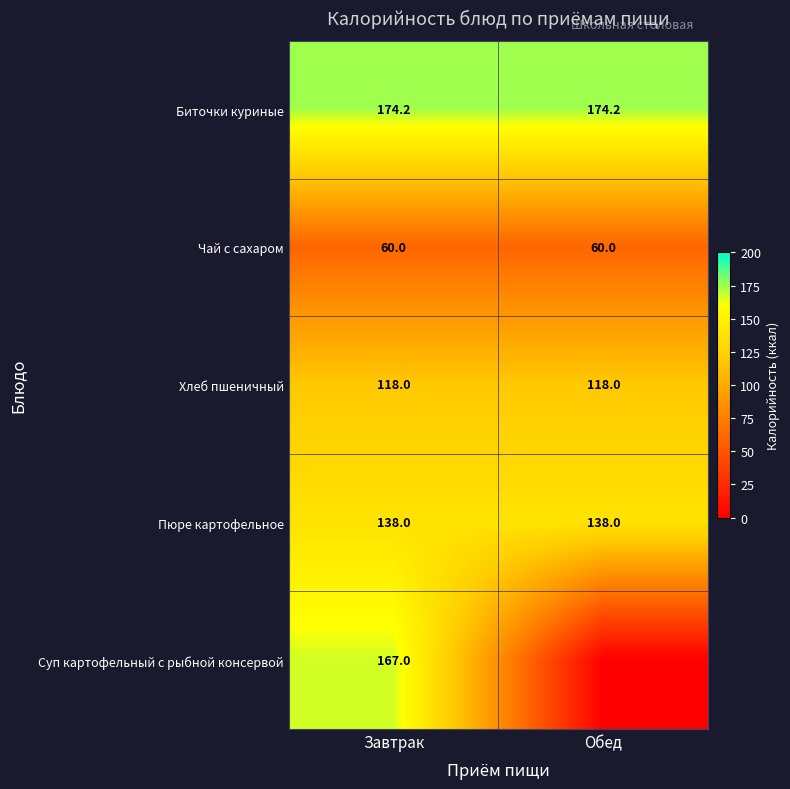

At how many categories does at least one series exceed 123?

2